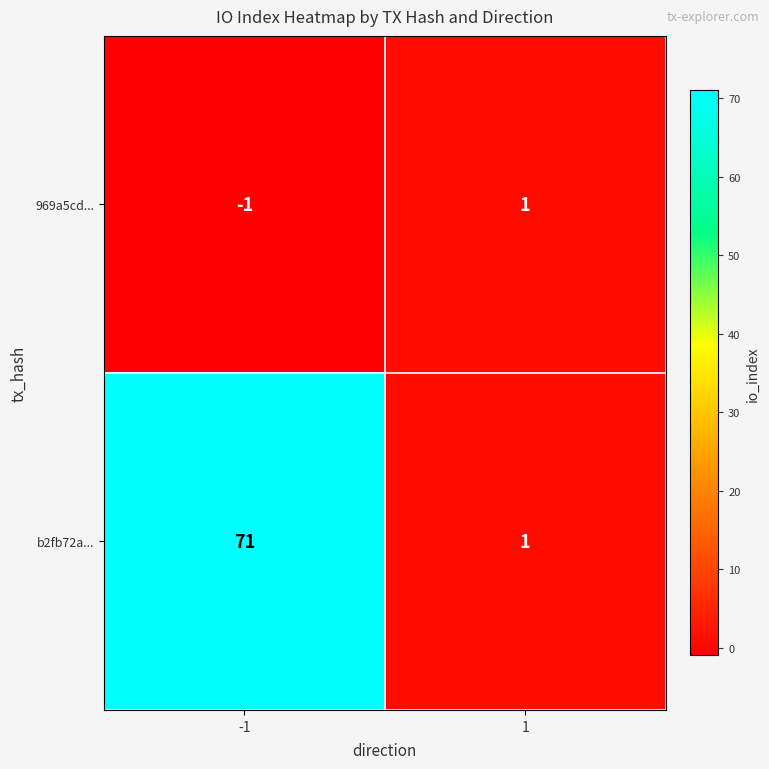

What is the total value across all series at 1?

2